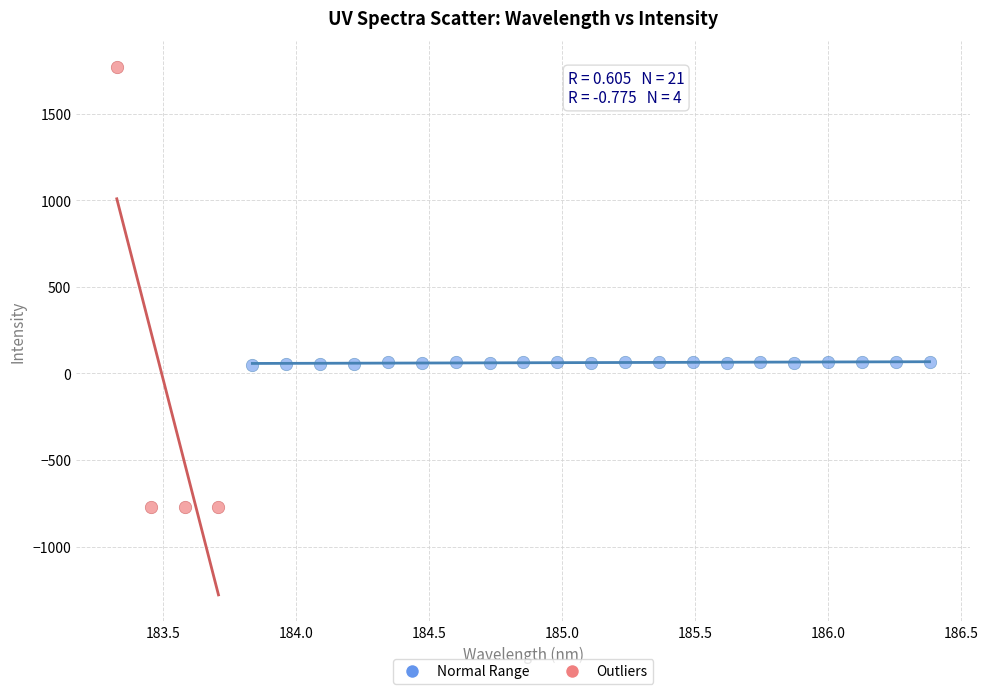

Which series contains the highest Y value?

Outliers